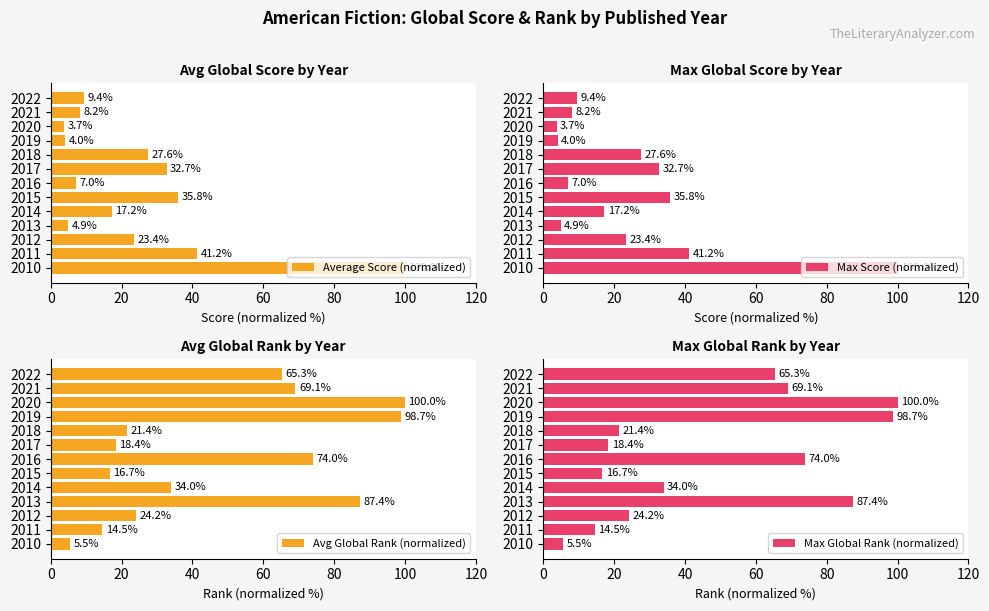

Is it true that Average Score (normalized) equals 141.8 at 2010?

False